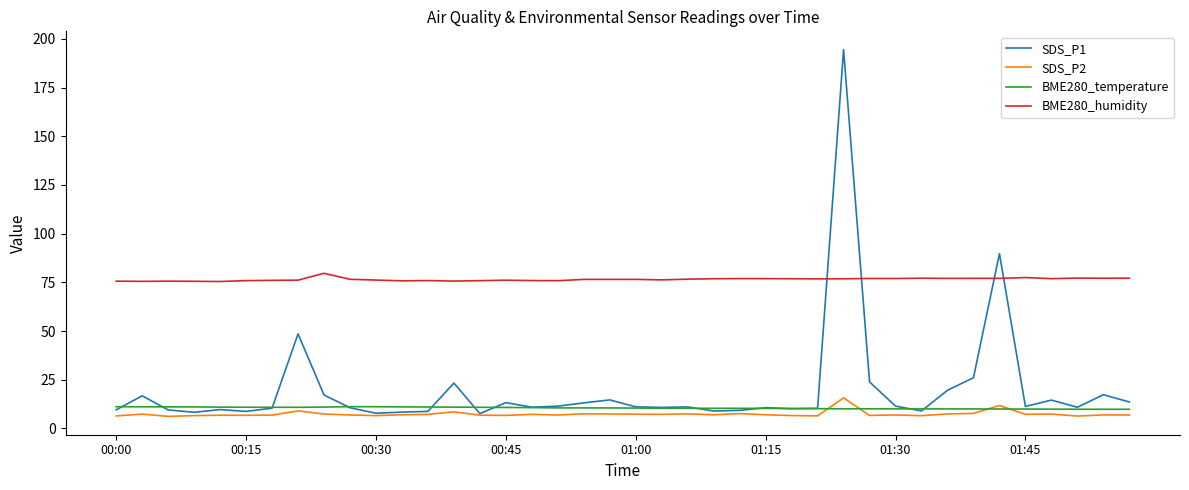

Which series has the largest range (max minus min)?

SDS_P1